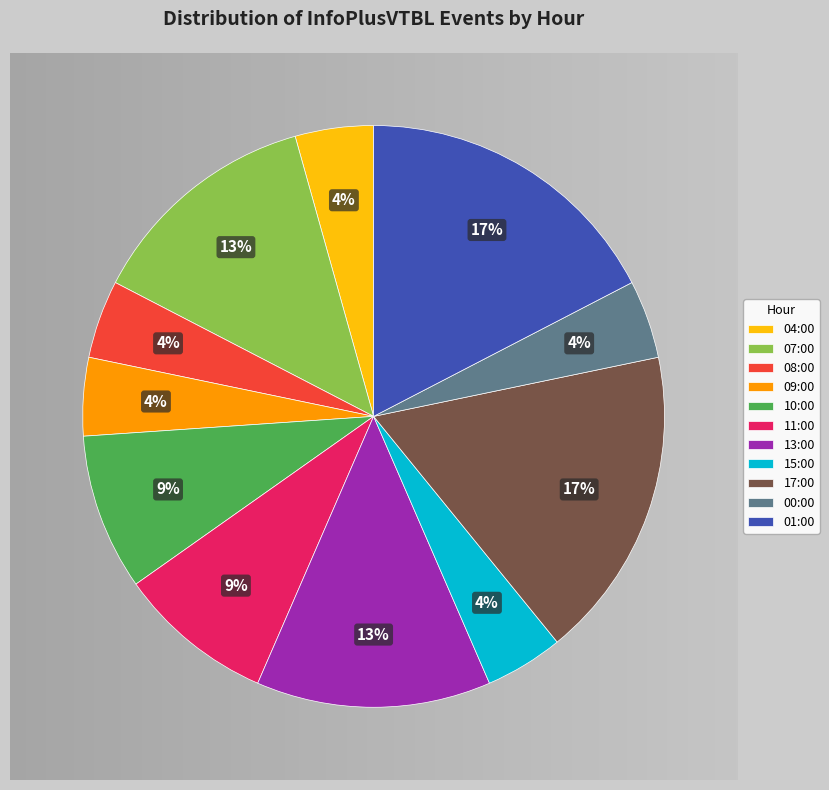

Combined, do 07:00 and 17:00 account for over 50%?

No